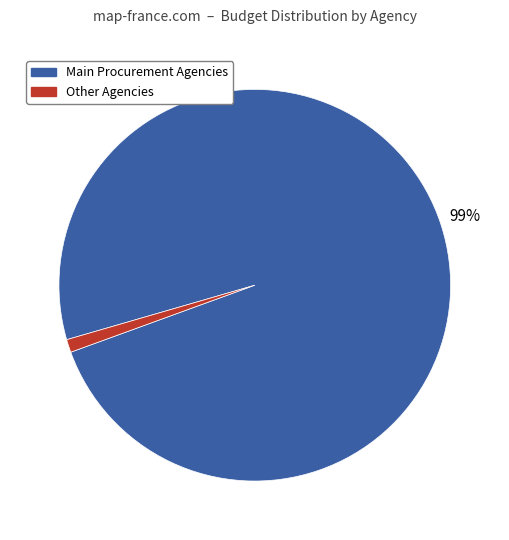

Is there a majority slice in this chart?

Yes